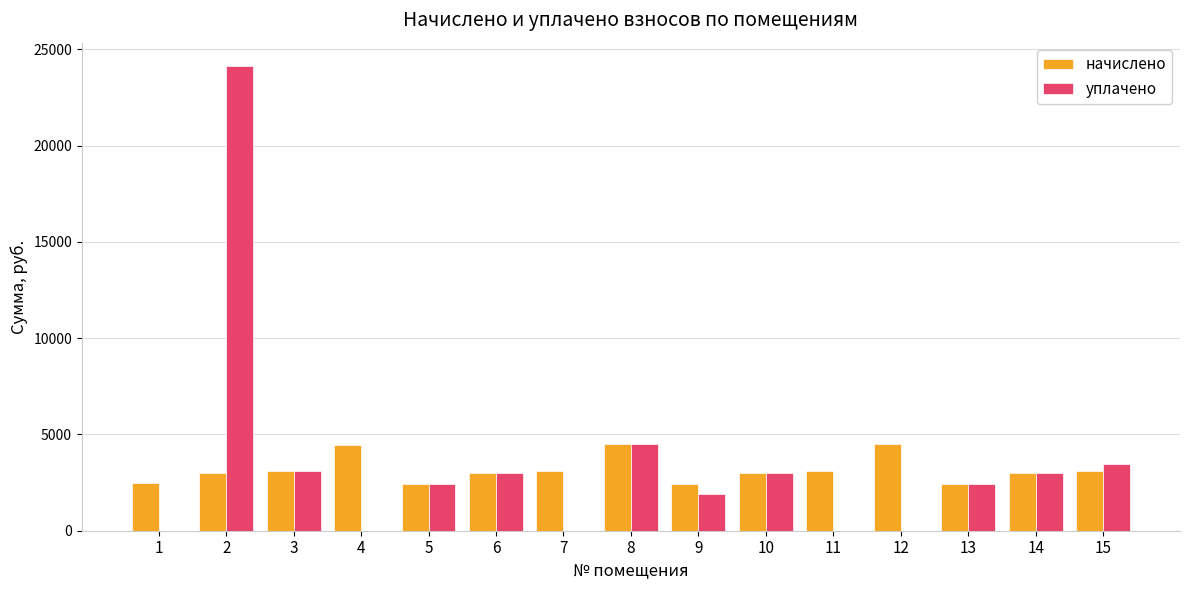

Are the bars grouped side by side (vs. stacked)?

Yes